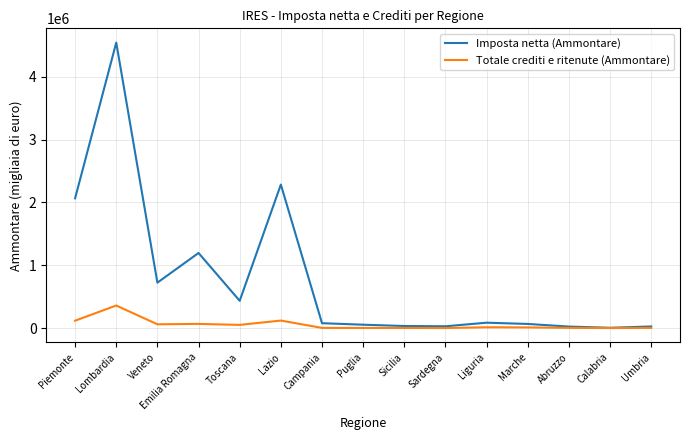

Which series has the widest spread of values?

Imposta netta (Ammontare)